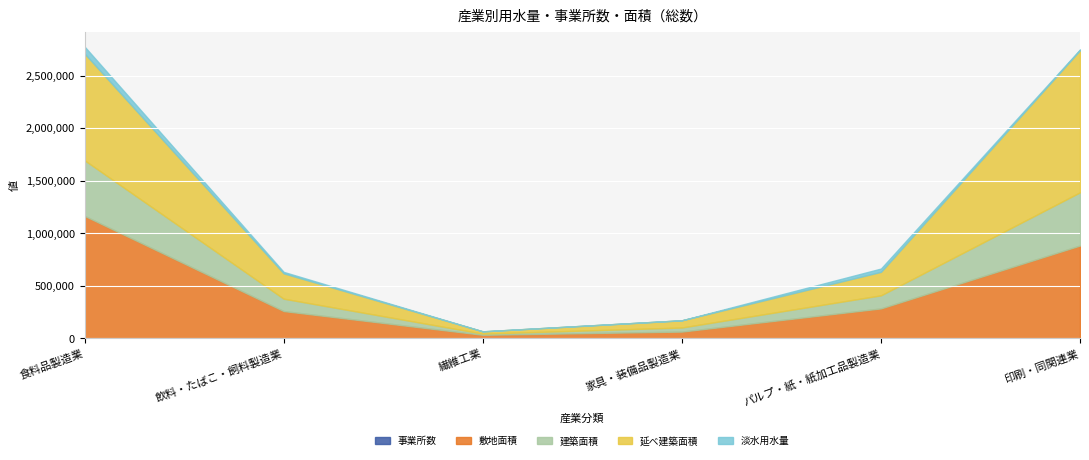

Where is 淡水用水量 nearest to the value 33123?

パルプ・紙・紙加工品製造業